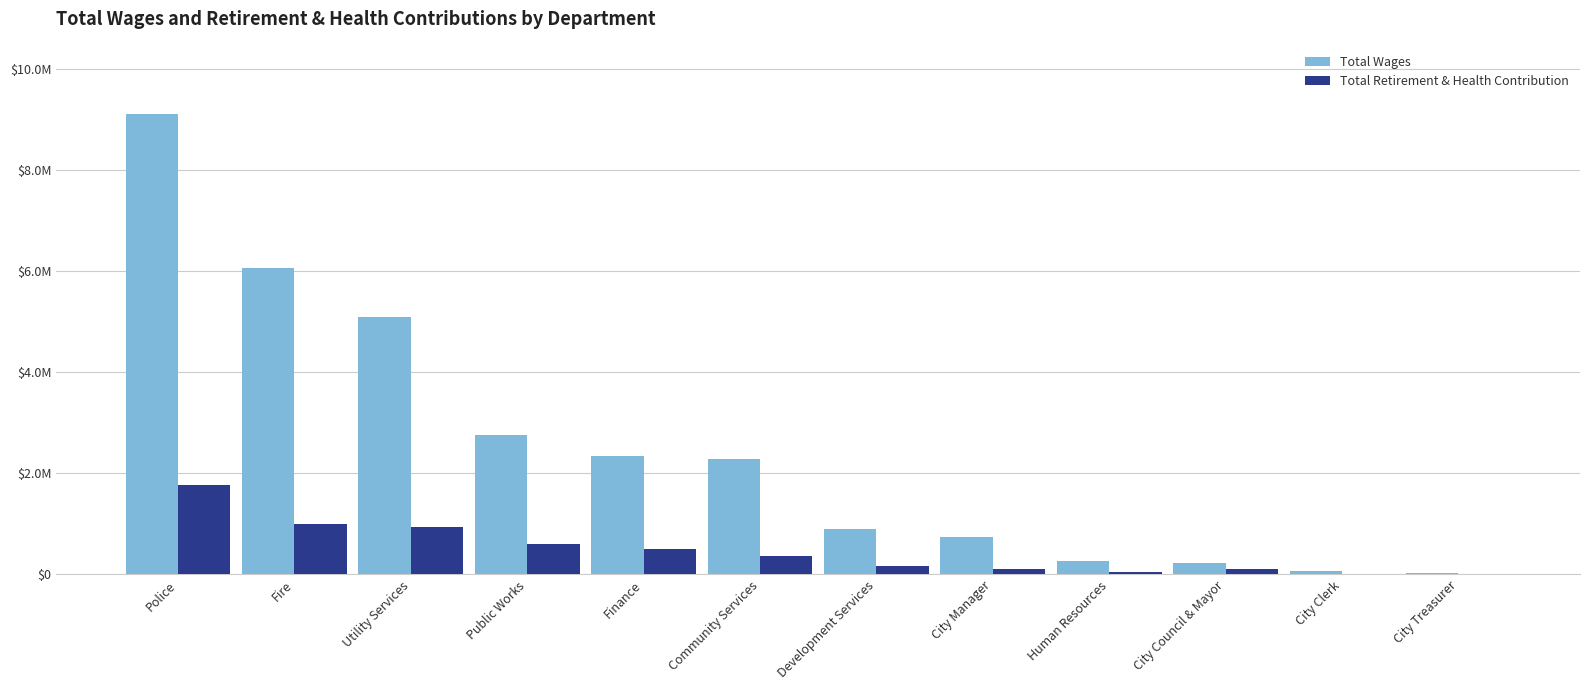

Reading left to right, list all the values displayed in this chart.

Total Wages: Police=9121786	Fire=6072817	Utility Services=5090792	Public Works=2759998	Finance=2341432	Community Services=2285590	Development Services=905154	City Manager=748330	Human Resources=256809	City Council & Mayor=229712	City Clerk=64495	City Treasurer=35725
Total Retirement & Health Contribution: Police=1775486	Fire=1000021	Utility Services=930492	Public Works=601553	Finance=510496	Community Services=357107	Development Services=166183	City Manager=110042	Human Resources=42140	City Council & Mayor=99017	City Clerk=12584	City Treasurer=13018